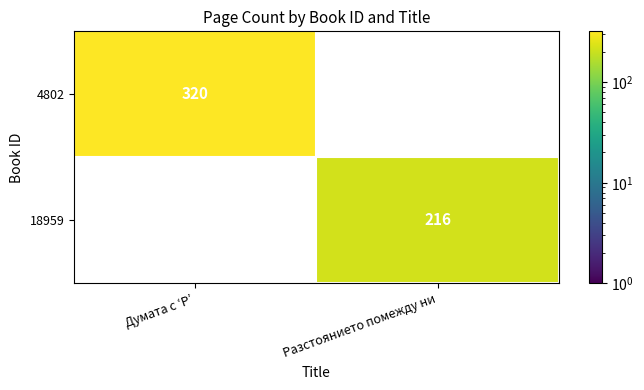

True or false: 18959 has a value of 216 at Разстоянието помежду ни.

True